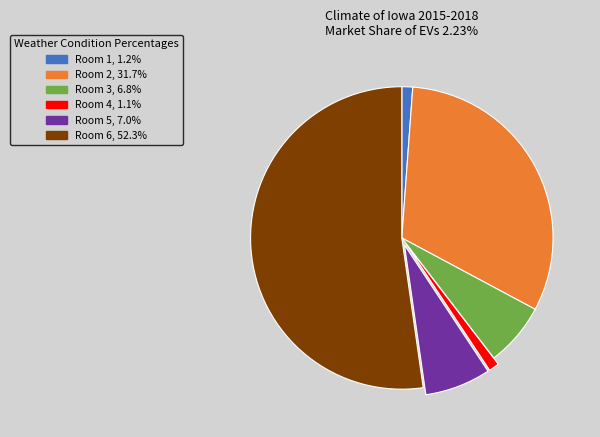

Does Room 6, 52.3% account for over 50% of the chart?

Yes